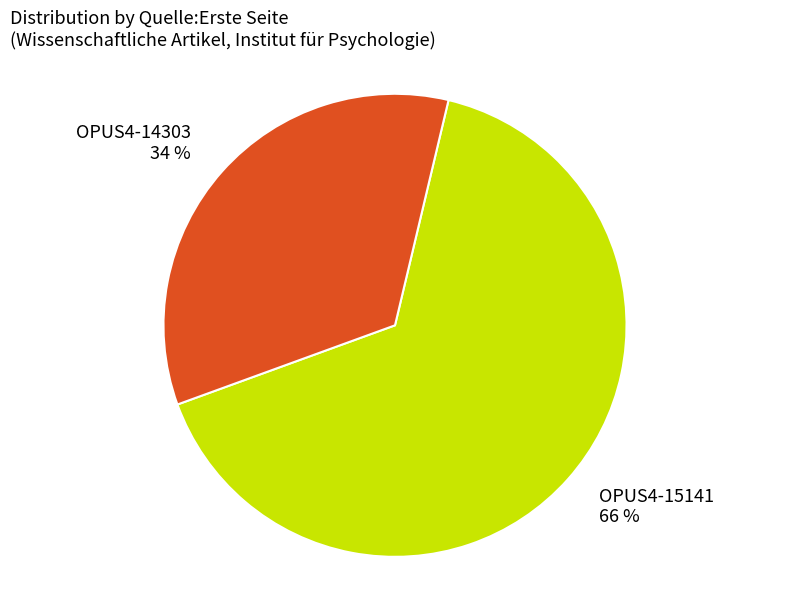

Which has a higher value, OPUS4-14303 34 % or OPUS4-15141 66 %?

OPUS4-15141 66 %